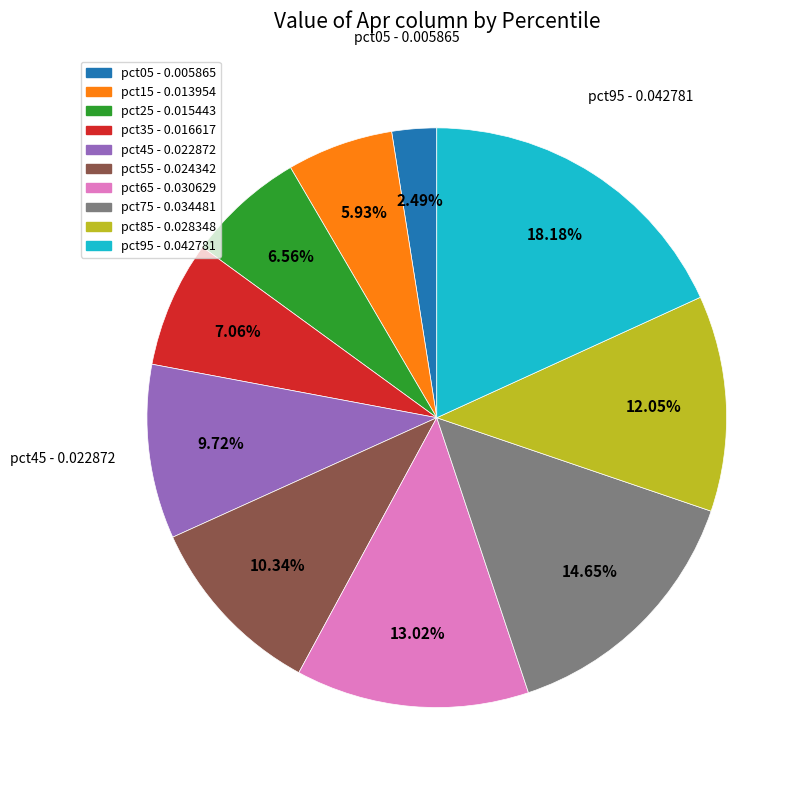

Is there any slice that represents more than half of the pie?

No